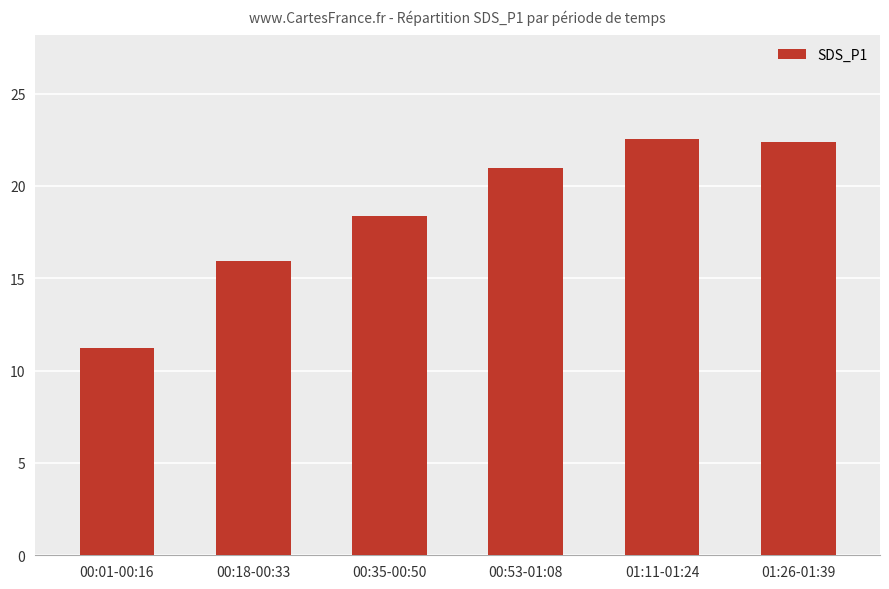

How many values are below 20?

3